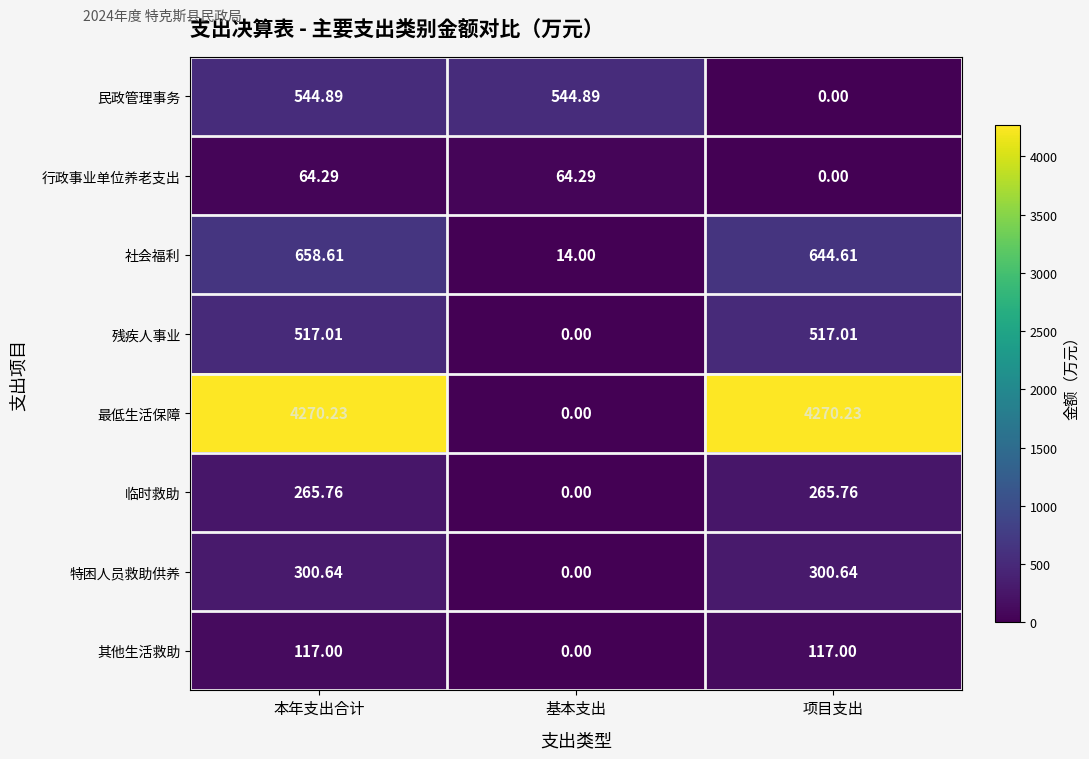

Rank the series at 本年支出合计 from highest to lowest value.

最低生活保障, 社会福利, 民政管理事务, 残疾人事业, 特困人员救助供养, 临时救助, 其他生活救助, 行政事业单位养老支出